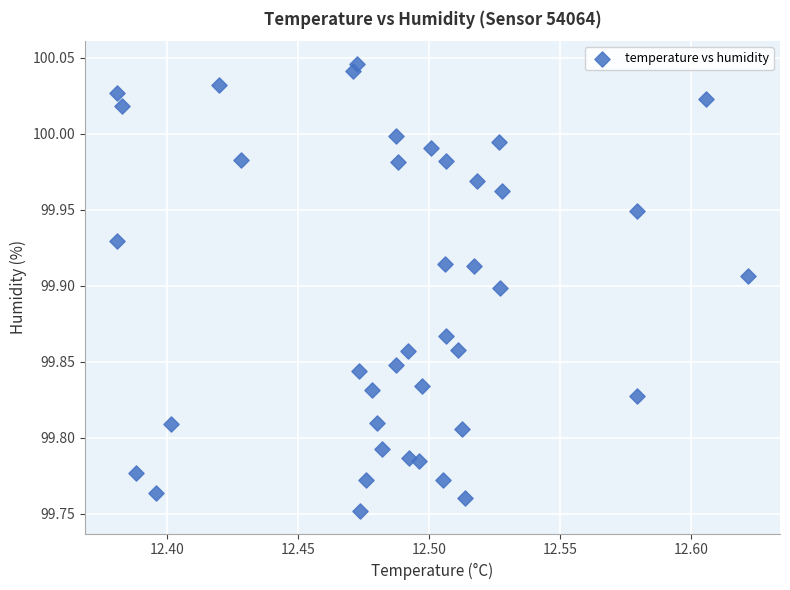

What is the range of Y values (max minus min)?

0.3